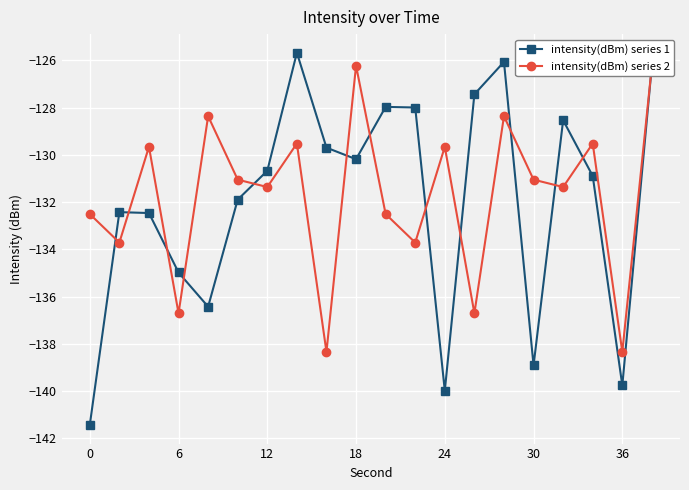

How many interior local valleys does the intensity(dBm) series 1 series have?

5